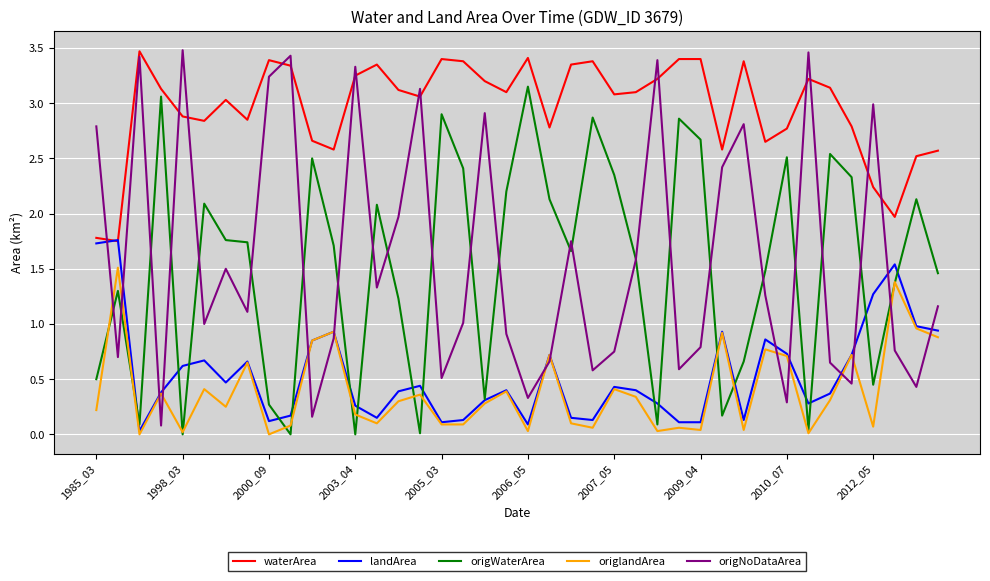

What is the sum of all origNoDataArea values?

64.0